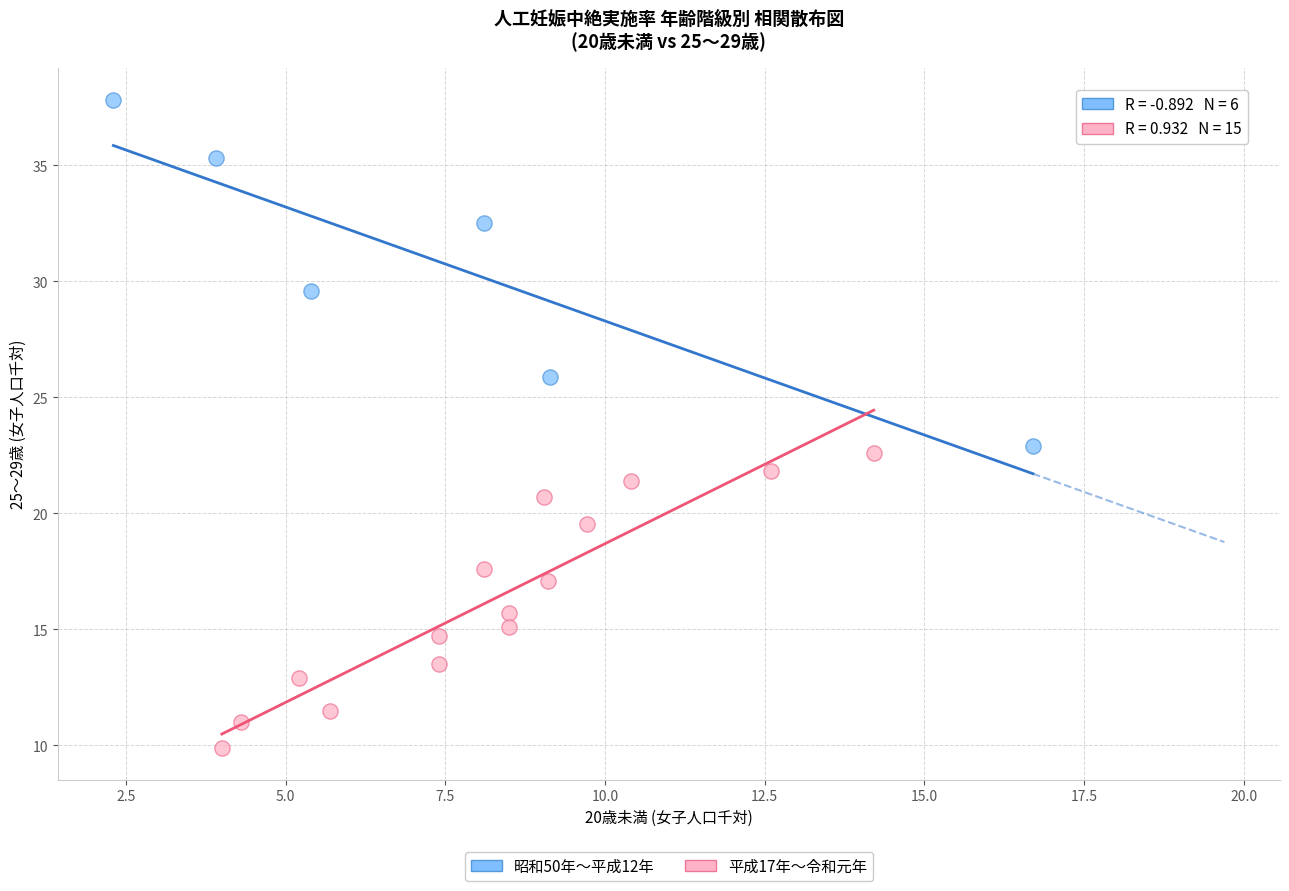

What are all the series names shown in the legend?

昭和50年～平成12年, 平成17年～令和元年